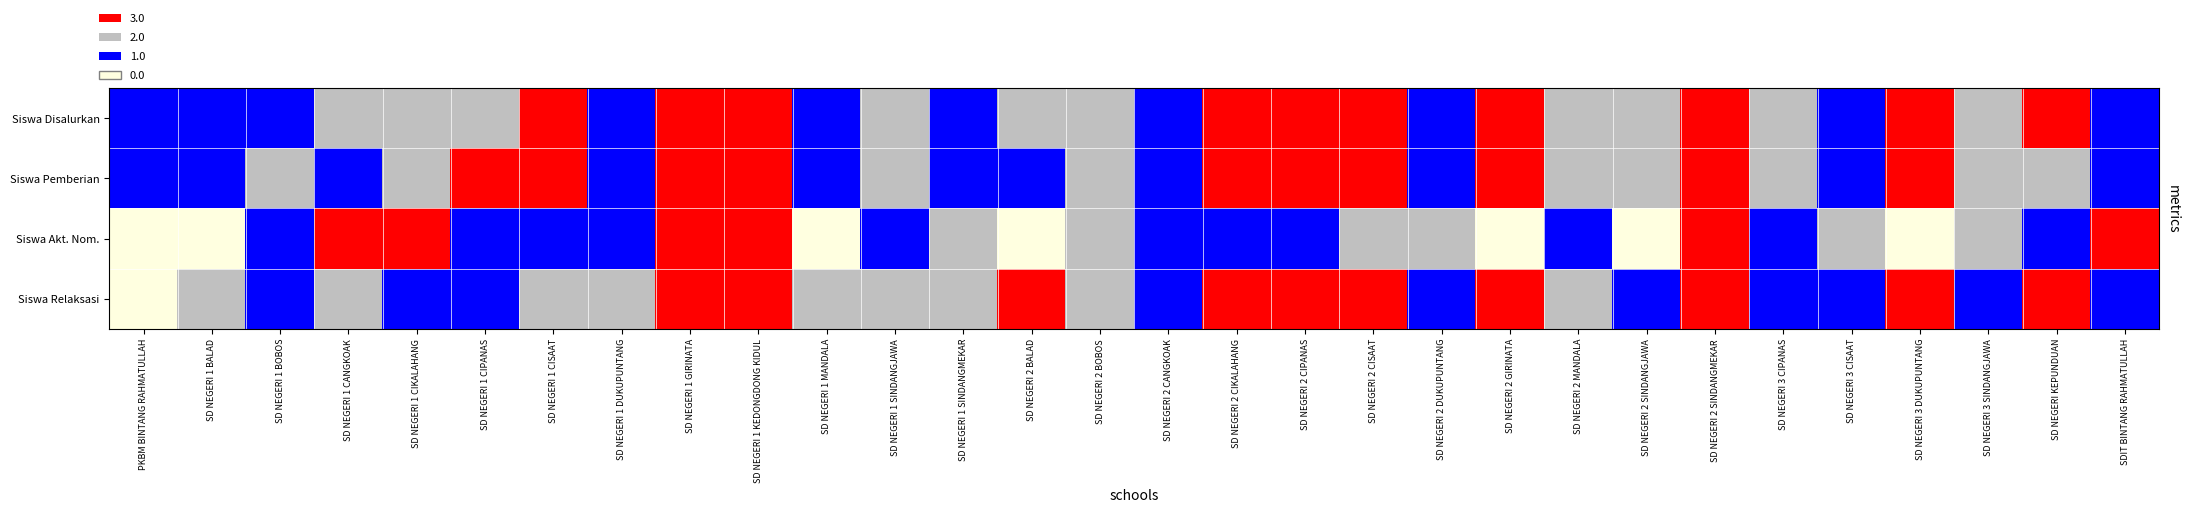

Reading left to right, list all the values displayed in this chart.

Siswa Disalurkan: PKBM BINTANG RAHMATULLAH=1	SD NEGERI 1 BALAD=1	SD NEGERI 1 BOBOS=1	SD NEGERI 1 CANGKOAK=2	SD NEGERI 1 CIKALAHANG=2	SD NEGERI 1 CIPANAS=2	SD NEGERI 1 CISAAT=3	SD NEGERI 1 DUKUPUNTANG=1	SD NEGERI 1 GIRINATA=3	SD NEGERI 1 KEDONGDONG KIDUL=3	SD NEGERI 1 MANDALA=1	SD NEGERI 1 SINDANGJAWA=2	SD NEGERI 1 SINDANGMEKAR=1	SD NEGERI 2 BALAD=2	SD NEGERI 2 BOBOS=2	SD NEGERI 2 CANGKOAK=1	SD NEGERI 2 CIKALAHANG=3	SD NEGERI 2 CIPANAS=3	SD NEGERI 2 CISAAT=3	SD NEGERI 2 DUKUPUNTANG=1	SD NEGERI 2 GIRINATA=3	SD NEGERI 2 MANDALA=2	SD NEGERI 2 SINDANGJAWA=2	SD NEGERI 2 SINDANGMEKAR=3	SD NEGERI 3 CIPANAS=2	SD NEGERI 3 CISAAT=1	SD NEGERI 3 DUKUPUNTANG=3	SD NEGERI 3 SINDANGJAWA=2	SD NEGERI KEPUNDUAN=3	SDIT BINTANG RAHMATULLAH=1
Siswa Pemberian: PKBM BINTANG RAHMATULLAH=1	SD NEGERI 1 BALAD=1	SD NEGERI 1 BOBOS=2	SD NEGERI 1 CANGKOAK=1	SD NEGERI 1 CIKALAHANG=2	SD NEGERI 1 CIPANAS=3	SD NEGERI 1 CISAAT=3	SD NEGERI 1 DUKUPUNTANG=1	SD NEGERI 1 GIRINATA=3	SD NEGERI 1 KEDONGDONG KIDUL=3	SD NEGERI 1 MANDALA=1	SD NEGERI 1 SINDANGJAWA=2	SD NEGERI 1 SINDANGMEKAR=1	SD NEGERI 2 BALAD=1	SD NEGERI 2 BOBOS=2	SD NEGERI 2 CANGKOAK=1	SD NEGERI 2 CIKALAHANG=3	SD NEGERI 2 CIPANAS=3	SD NEGERI 2 CISAAT=3	SD NEGERI 2 DUKUPUNTANG=1	SD NEGERI 2 GIRINATA=3	SD NEGERI 2 MANDALA=2	SD NEGERI 2 SINDANGJAWA=2	SD NEGERI 2 SINDANGMEKAR=3	SD NEGERI 3 CIPANAS=2	SD NEGERI 3 CISAAT=1	SD NEGERI 3 DUKUPUNTANG=3	SD NEGERI 3 SINDANGJAWA=2	SD NEGERI KEPUNDUAN=2	SDIT BINTANG RAHMATULLAH=1
Siswa Akt. Nom.: PKBM BINTANG RAHMATULLAH=0	SD NEGERI 1 BALAD=0	SD NEGERI 1 BOBOS=1	SD NEGERI 1 CANGKOAK=3	SD NEGERI 1 CIKALAHANG=3	SD NEGERI 1 CIPANAS=1	SD NEGERI 1 CISAAT=1	SD NEGERI 1 DUKUPUNTANG=1	SD NEGERI 1 GIRINATA=3	SD NEGERI 1 KEDONGDONG KIDUL=3	SD NEGERI 1 MANDALA=0	SD NEGERI 1 SINDANGJAWA=1	SD NEGERI 1 SINDANGMEKAR=2	SD NEGERI 2 BALAD=0	SD NEGERI 2 BOBOS=2	SD NEGERI 2 CANGKOAK=1	SD NEGERI 2 CIKALAHANG=1	SD NEGERI 2 CIPANAS=1	SD NEGERI 2 CISAAT=2	SD NEGERI 2 DUKUPUNTANG=2	SD NEGERI 2 GIRINATA=0	SD NEGERI 2 MANDALA=1	SD NEGERI 2 SINDANGJAWA=0	SD NEGERI 2 SINDANGMEKAR=3	SD NEGERI 3 CIPANAS=1	SD NEGERI 3 CISAAT=2	SD NEGERI 3 DUKUPUNTANG=0	SD NEGERI 3 SINDANGJAWA=2	SD NEGERI KEPUNDUAN=1	SDIT BINTANG RAHMATULLAH=3
Siswa Relaksasi: PKBM BINTANG RAHMATULLAH=0	SD NEGERI 1 BALAD=2	SD NEGERI 1 BOBOS=1	SD NEGERI 1 CANGKOAK=2	SD NEGERI 1 CIKALAHANG=1	SD NEGERI 1 CIPANAS=1	SD NEGERI 1 CISAAT=2	SD NEGERI 1 DUKUPUNTANG=2	SD NEGERI 1 GIRINATA=3	SD NEGERI 1 KEDONGDONG KIDUL=3	SD NEGERI 1 MANDALA=2	SD NEGERI 1 SINDANGJAWA=2	SD NEGERI 1 SINDANGMEKAR=2	SD NEGERI 2 BALAD=3	SD NEGERI 2 BOBOS=2	SD NEGERI 2 CANGKOAK=1	SD NEGERI 2 CIKALAHANG=3	SD NEGERI 2 CIPANAS=3	SD NEGERI 2 CISAAT=3	SD NEGERI 2 DUKUPUNTANG=1	SD NEGERI 2 GIRINATA=3	SD NEGERI 2 MANDALA=2	SD NEGERI 2 SINDANGJAWA=1	SD NEGERI 2 SINDANGMEKAR=3	SD NEGERI 3 CIPANAS=1	SD NEGERI 3 CISAAT=1	SD NEGERI 3 DUKUPUNTANG=3	SD NEGERI 3 SINDANGJAWA=1	SD NEGERI KEPUNDUAN=3	SDIT BINTANG RAHMATULLAH=1